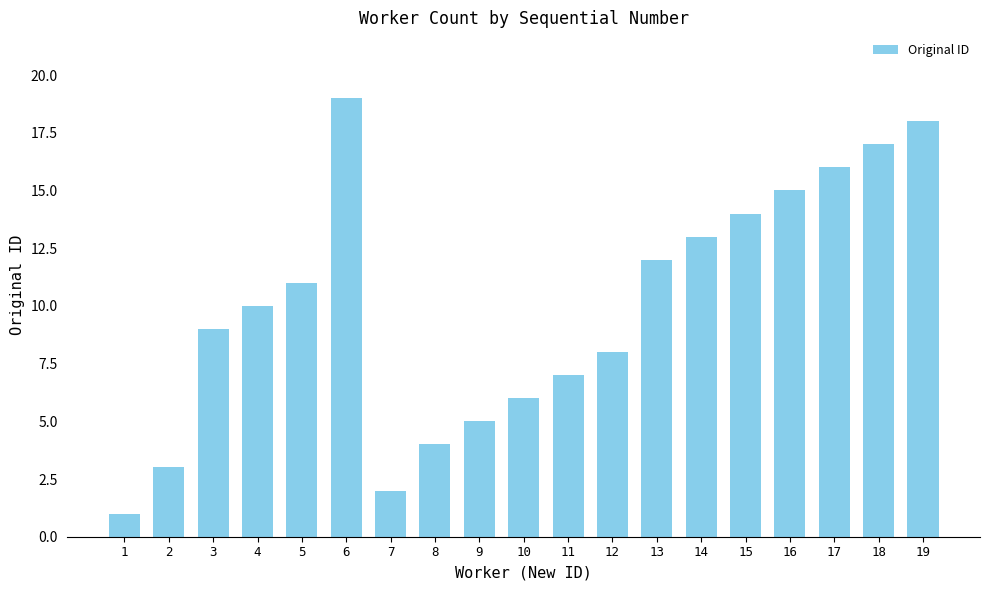

The value at 14 is 8. True or false?

False